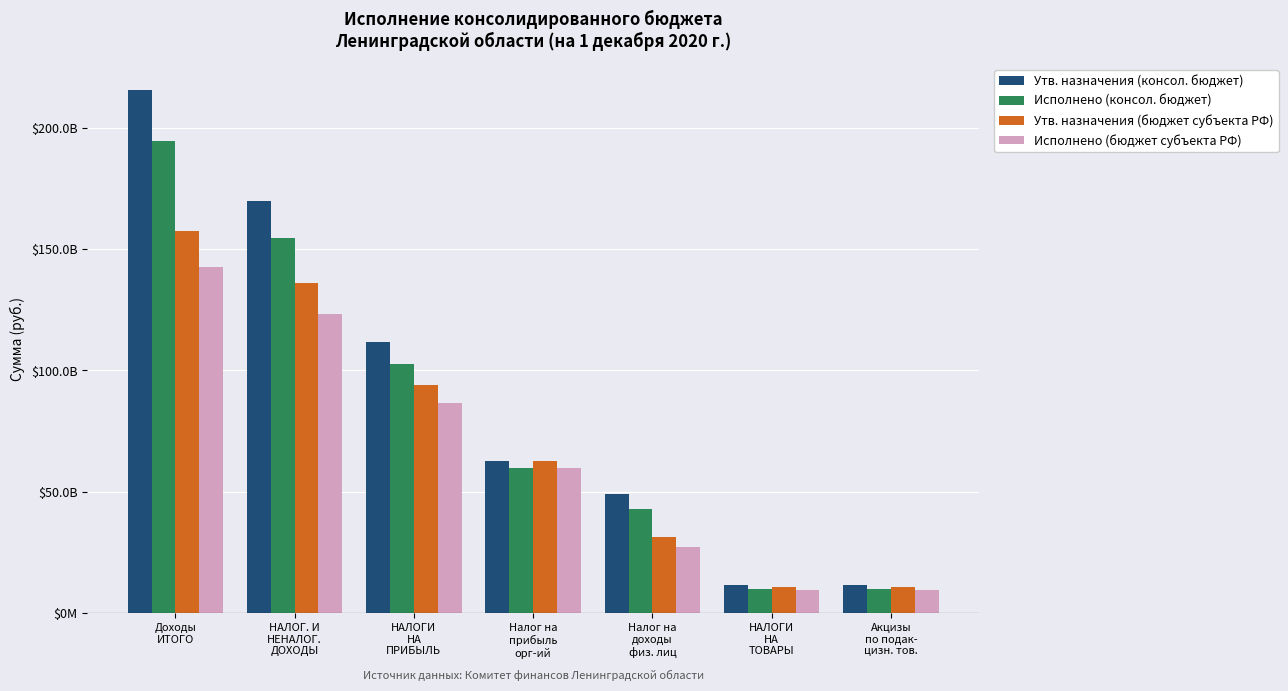

Is the value of Утв. назначения (консол. бюджет) at НАЛОГ. И
НЕНАЛОГ.
ДОХОДЫ greater than the value of Исполнено (консол. бюджет) at НАЛОГ. И
НЕНАЛОГ.
ДОХОДЫ?

Yes